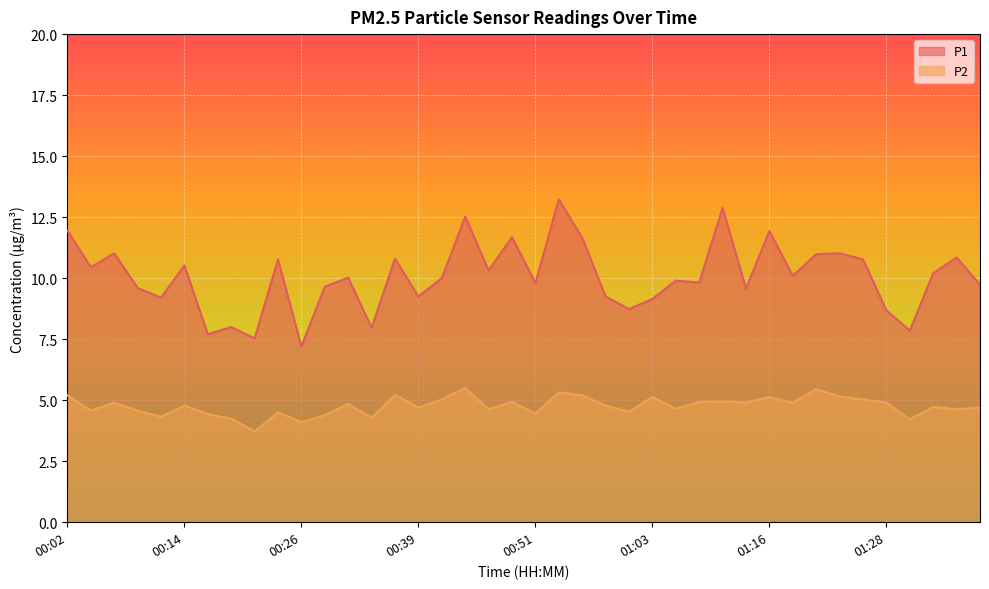

At which category does P1 reach its first local valley?

00:04